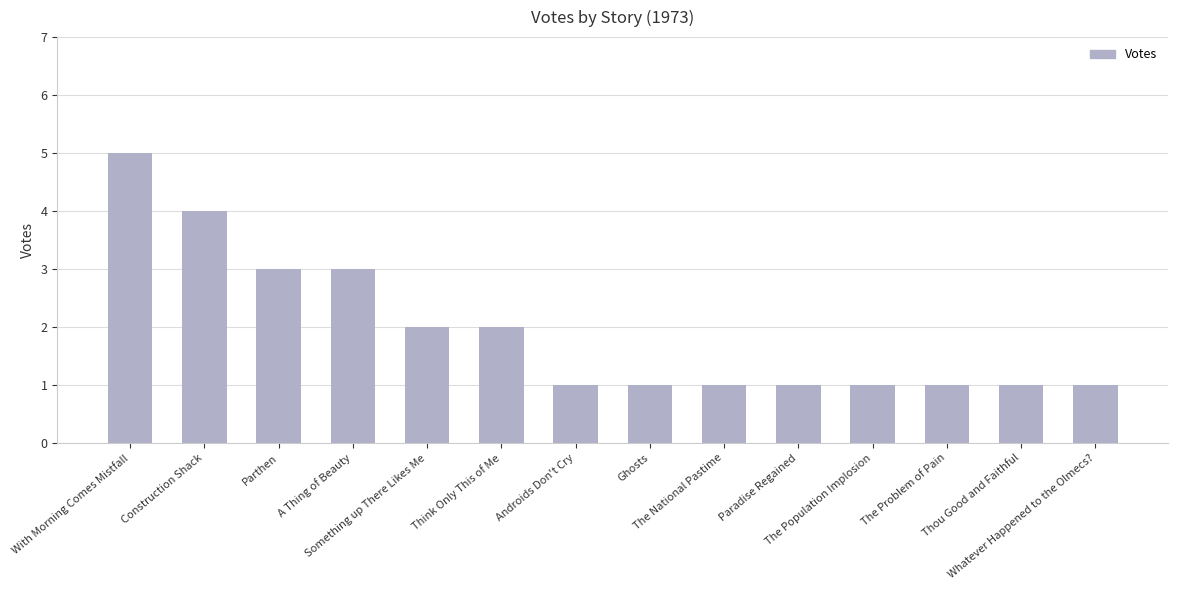

What is the difference between the maximum and minimum values?

4